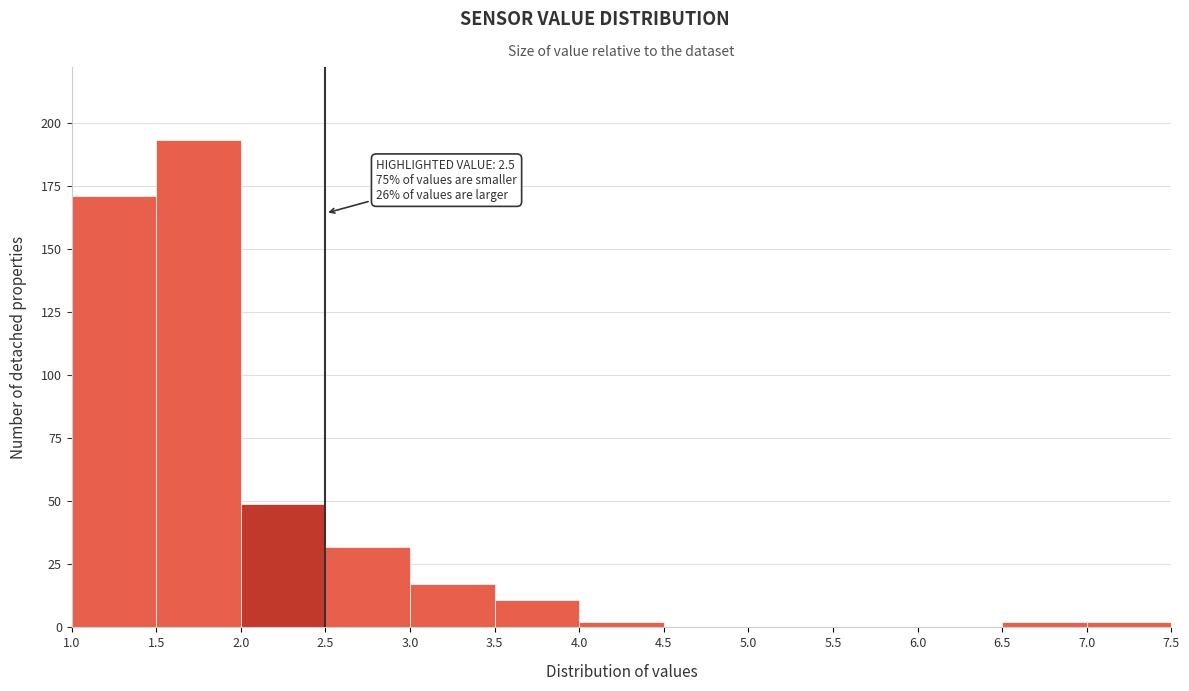

Which range on the x-axis has the tallest bar?

1.5 to 2.0